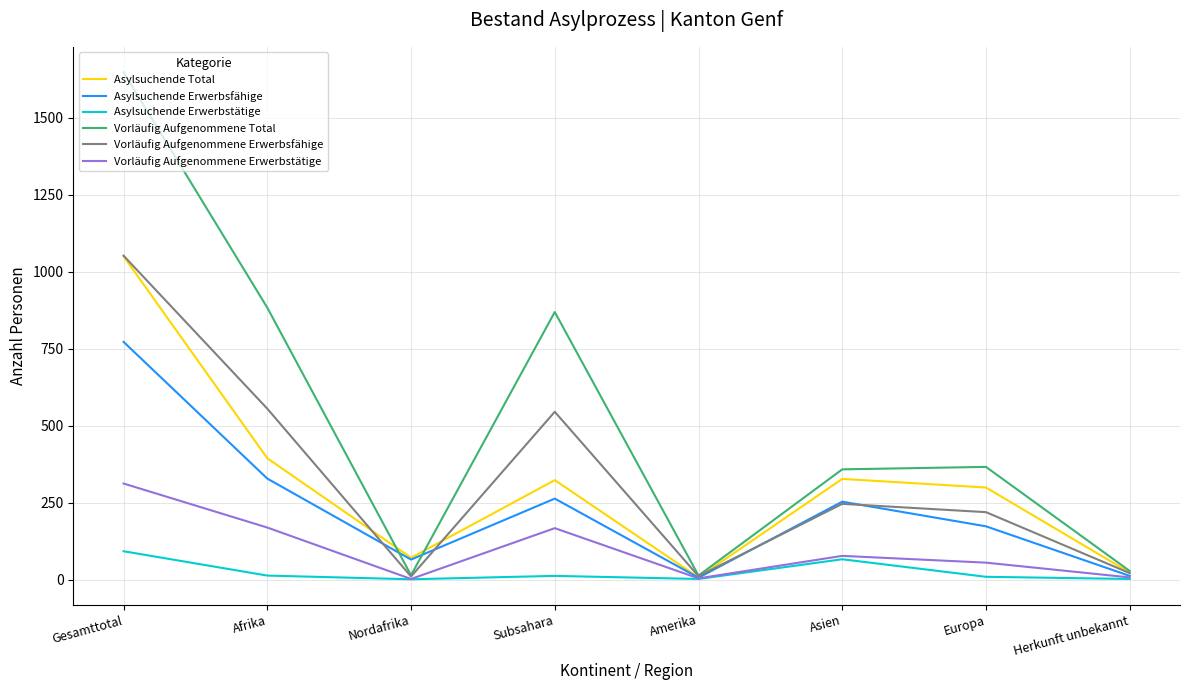

What are all the series names shown in the legend?

Asylsuchende Total, Asylsuchende Erwerbsfähige, Asylsuchende Erwerbstätige, Vorläufig Aufgenommene Total, Vorläufig Aufgenommene Erwerbsfähige, Vorläufig Aufgenommene Erwerbstätige